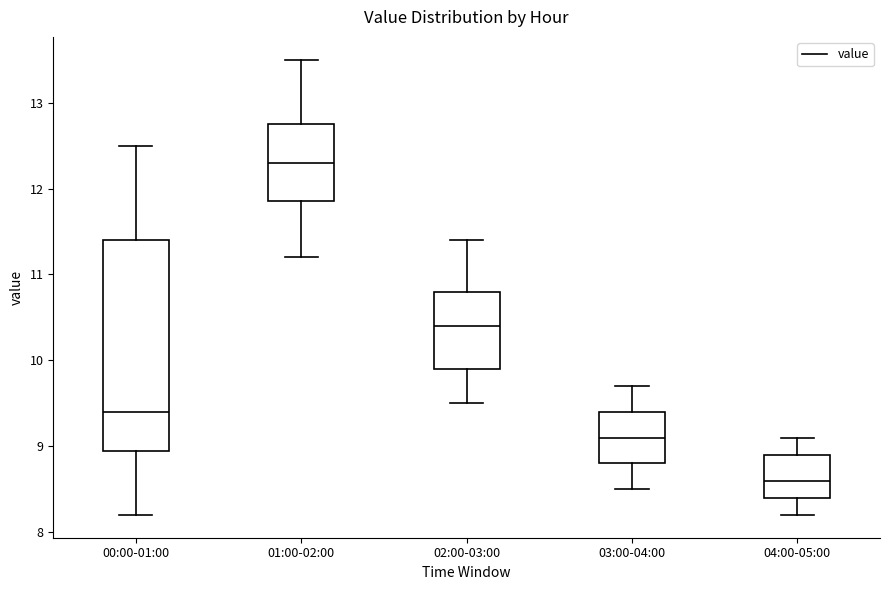

Where does the upper whisker of the box for 03:00-04:00 end on the y-axis? The values are not printed on the chart, so give them approximately, as read against the axis.

9.7